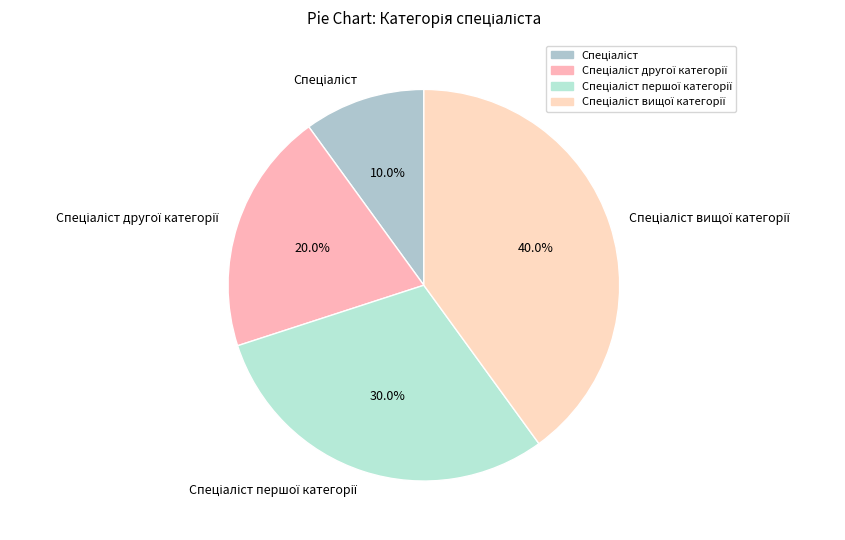

Does any single category account for the majority?

No